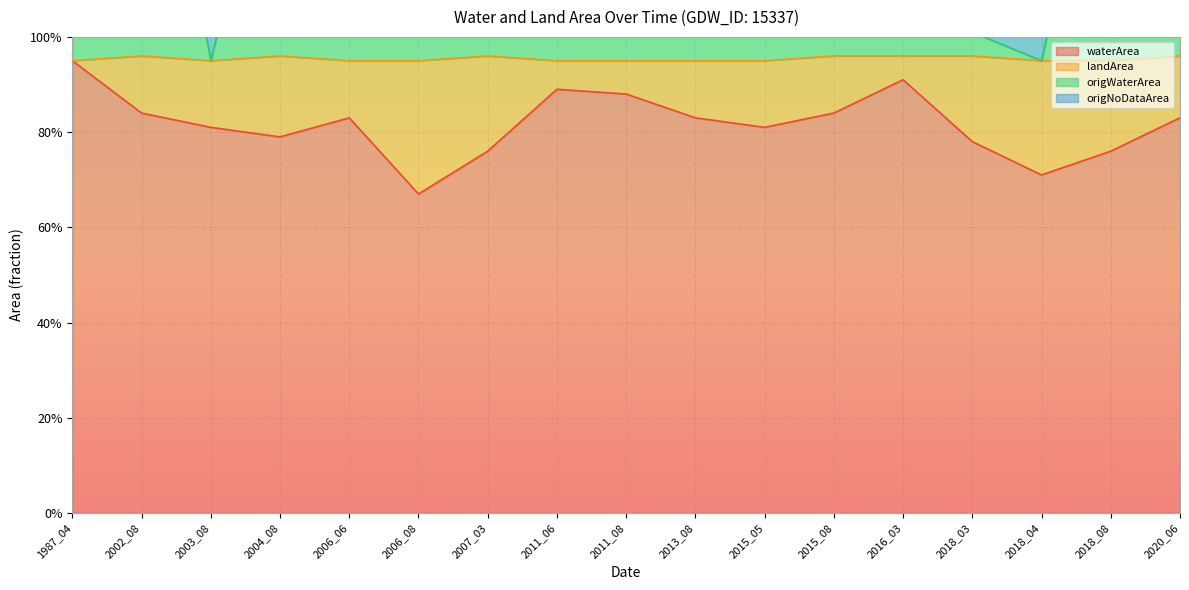

The waterArea series shows 0.9 at 2011_06. True or false?

True